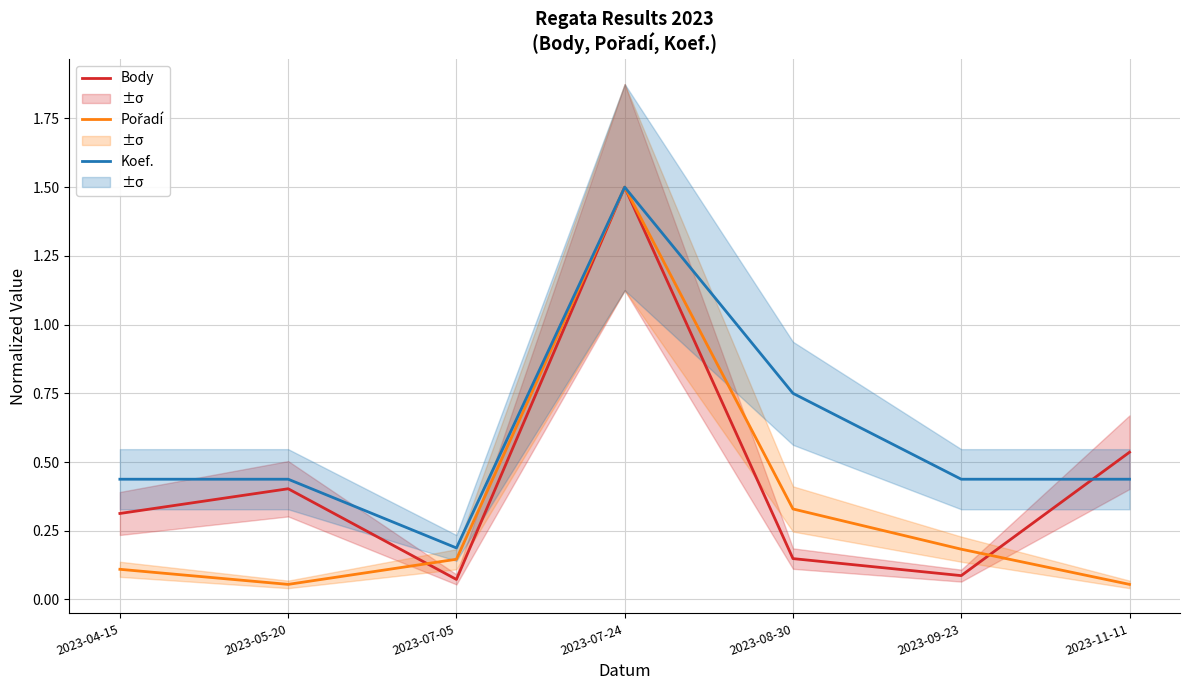

How many lines are shown in the chart?

3